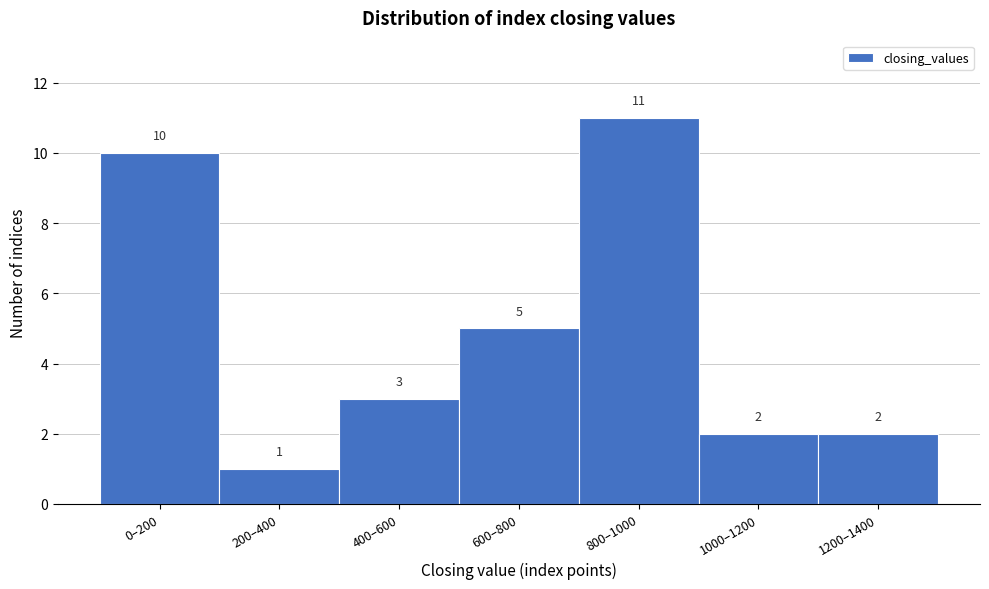

Reading left to right, extract all data points from this chart.

0–200=10	200–400=1	400–600=3	600–800=5	800–1000=11	1000–1200=2	1200–1400=2